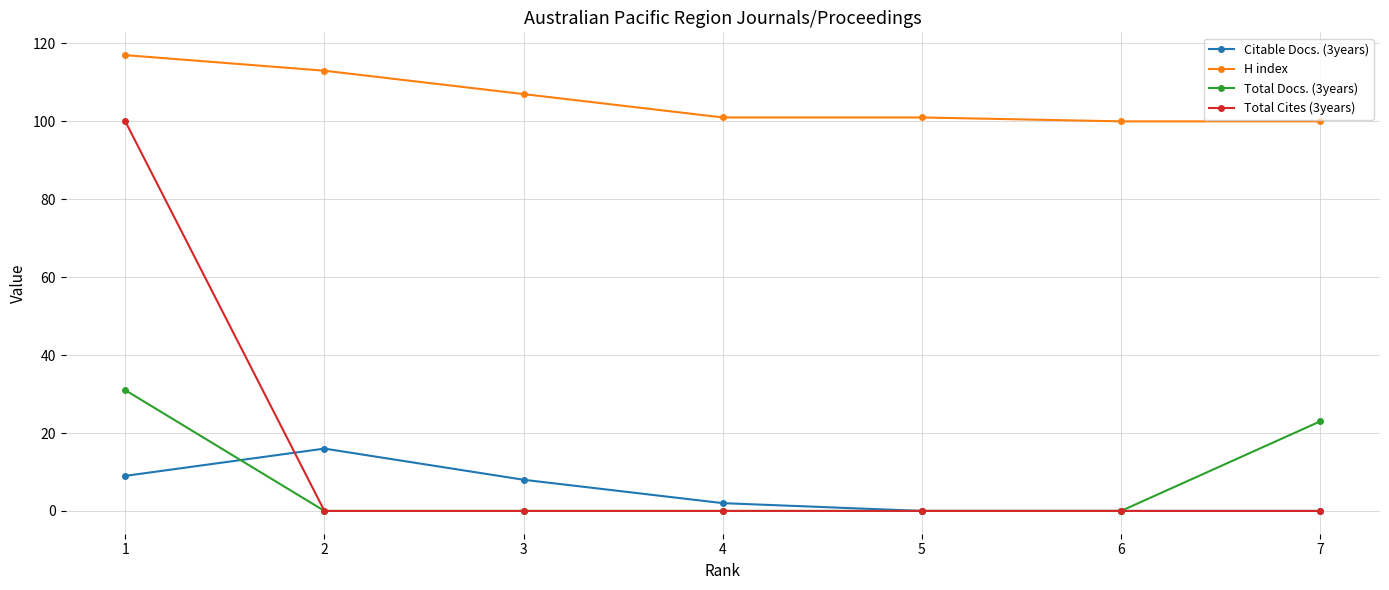

True or false: H index and Total Docs. (3years) cross at least once.

False